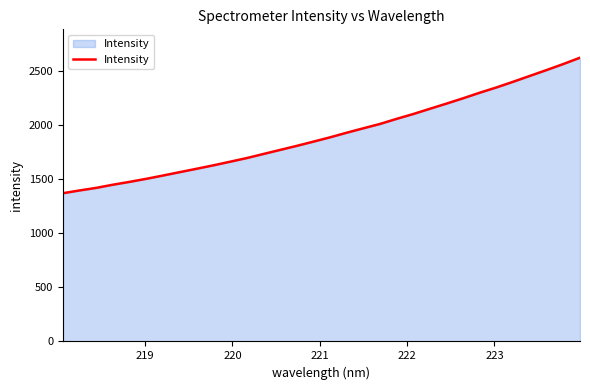

What is the smallest value displayed?

1370.8